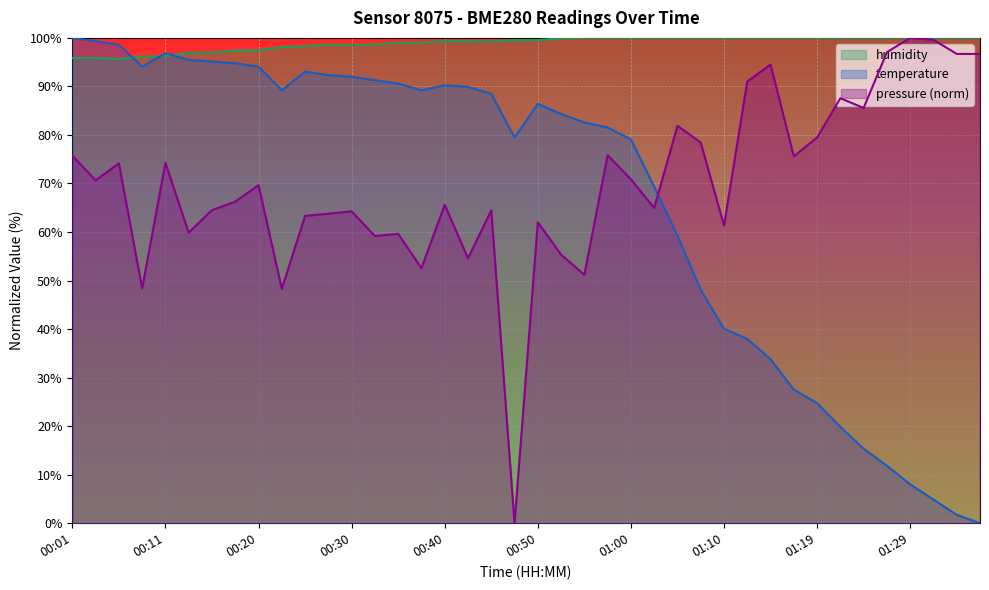

What value does the temperature series have at 00:40?

90.2